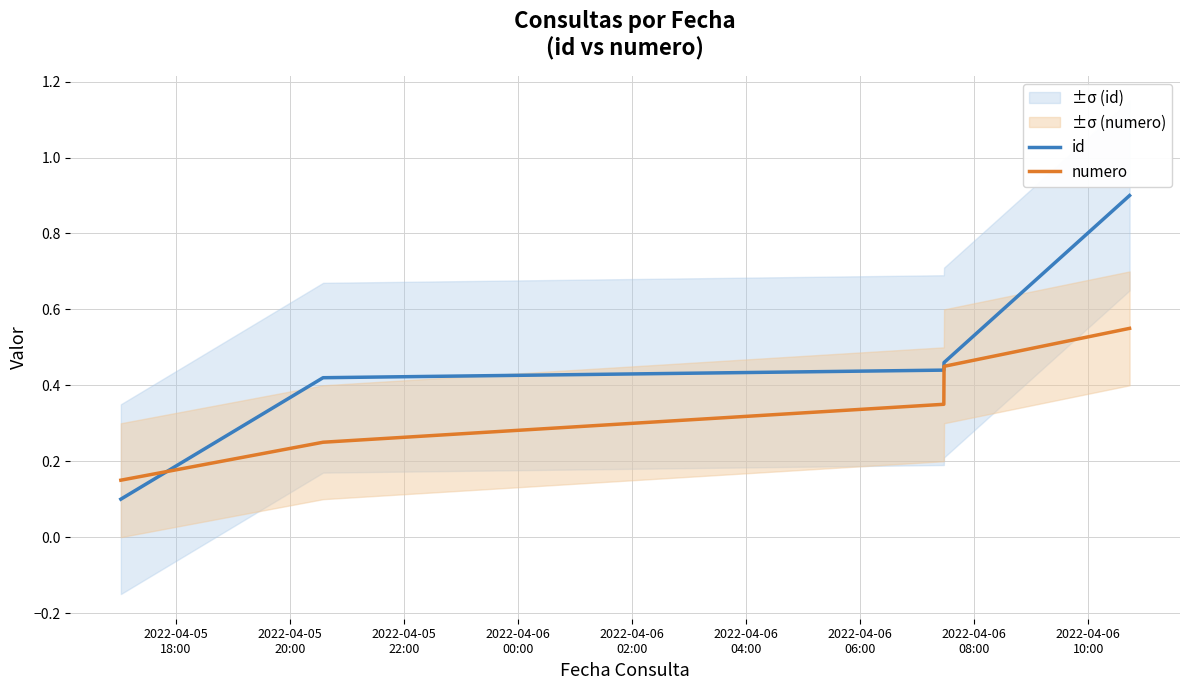

Where is id nearest to the value 0?

2022-04-05
18:00